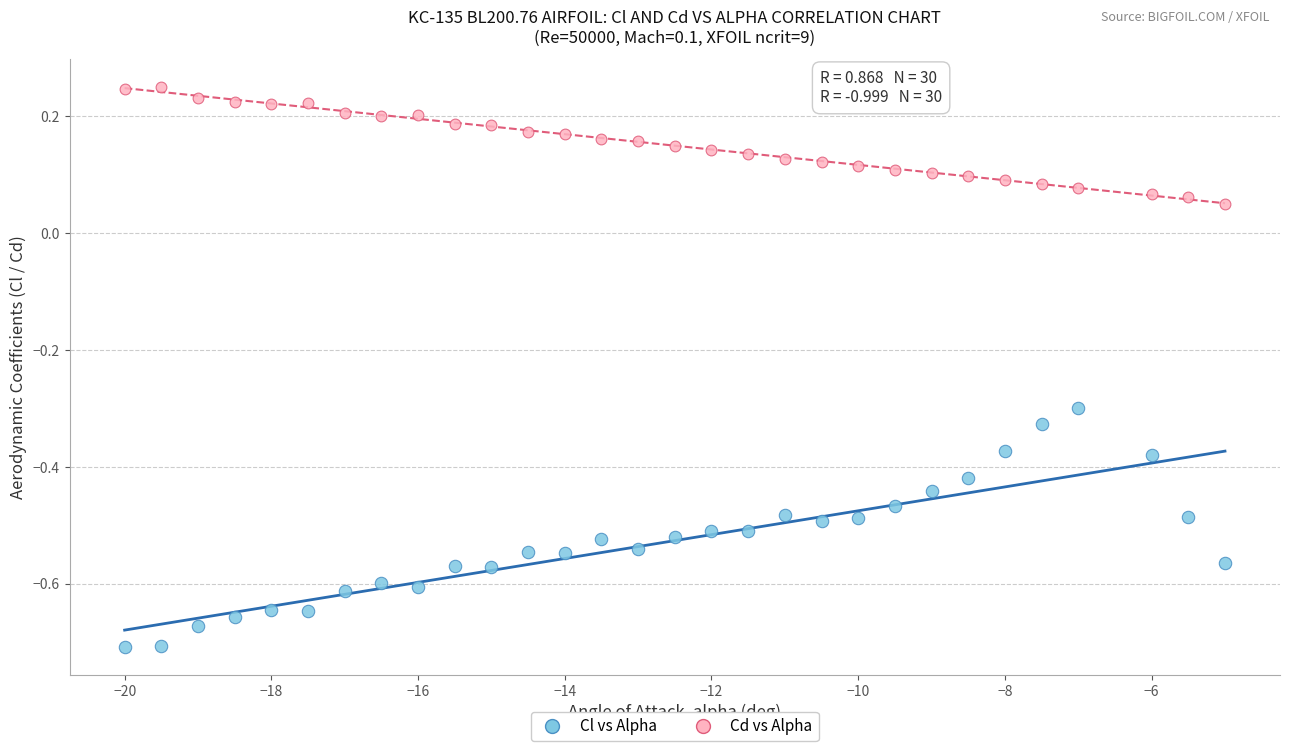

Which series has the widest spread of Y values?

Cl vs Alpha